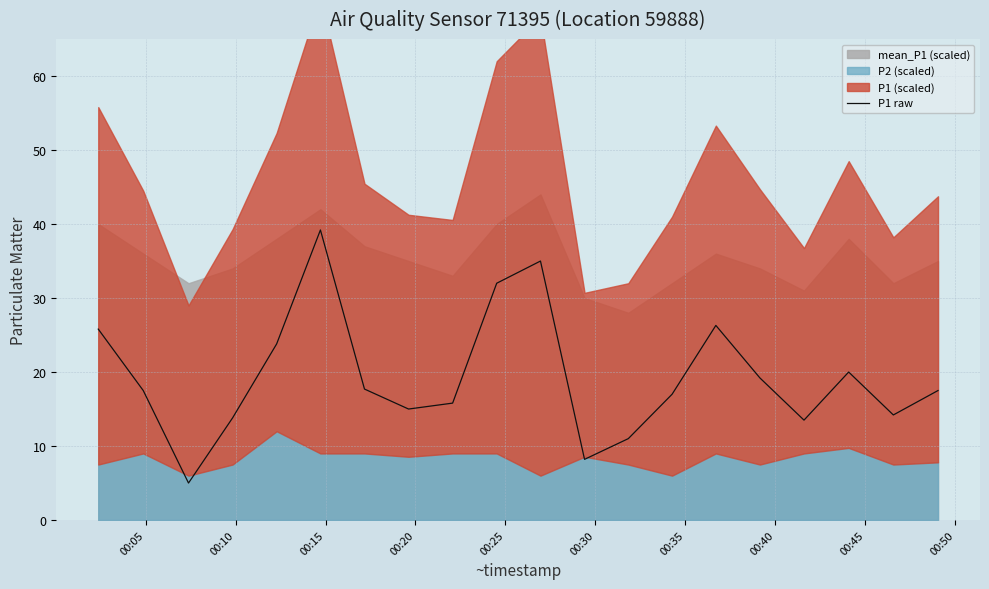

What is the value of the 1st point from the left?

25.8